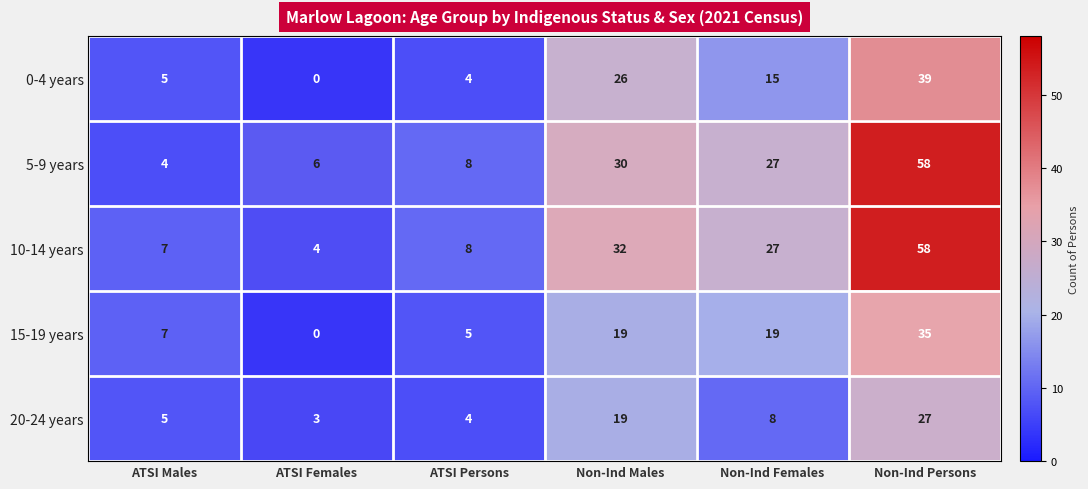

The 0-4 years series shows -21 at ATSI Females. True or false?

False